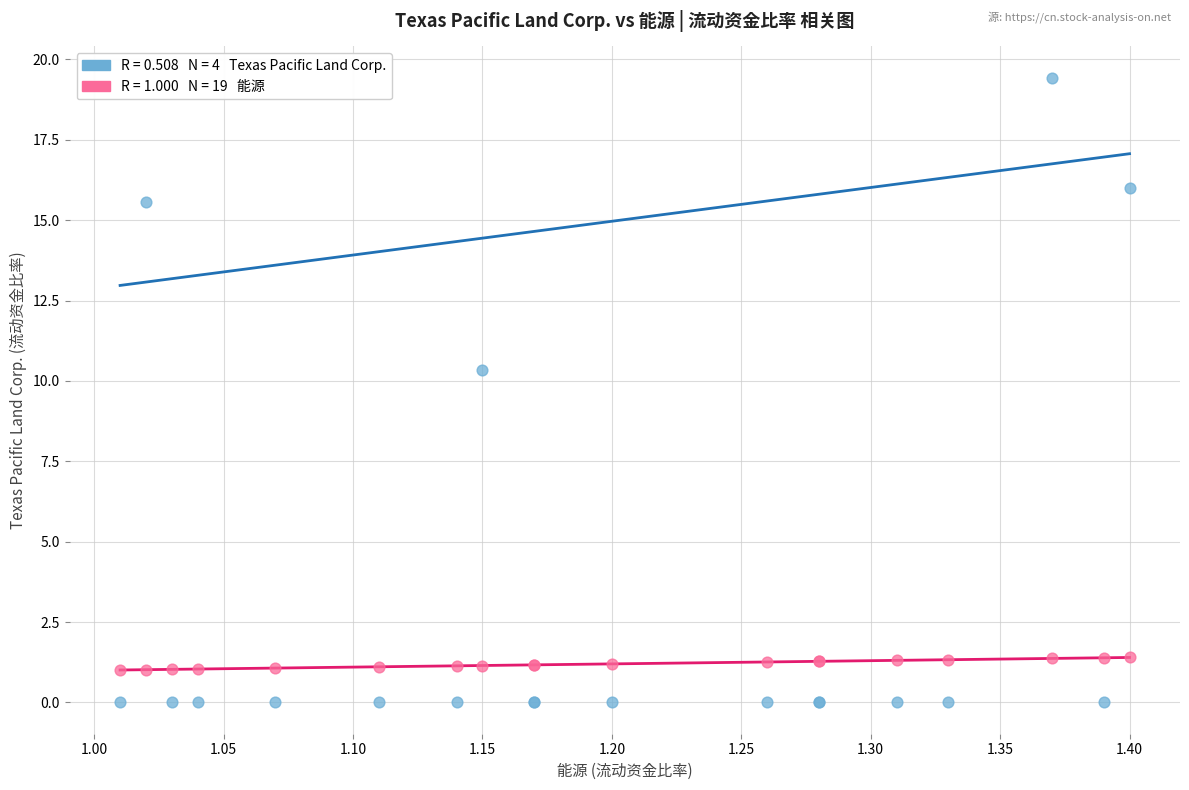

Across all series, what Y value is closest to 9?

10.3